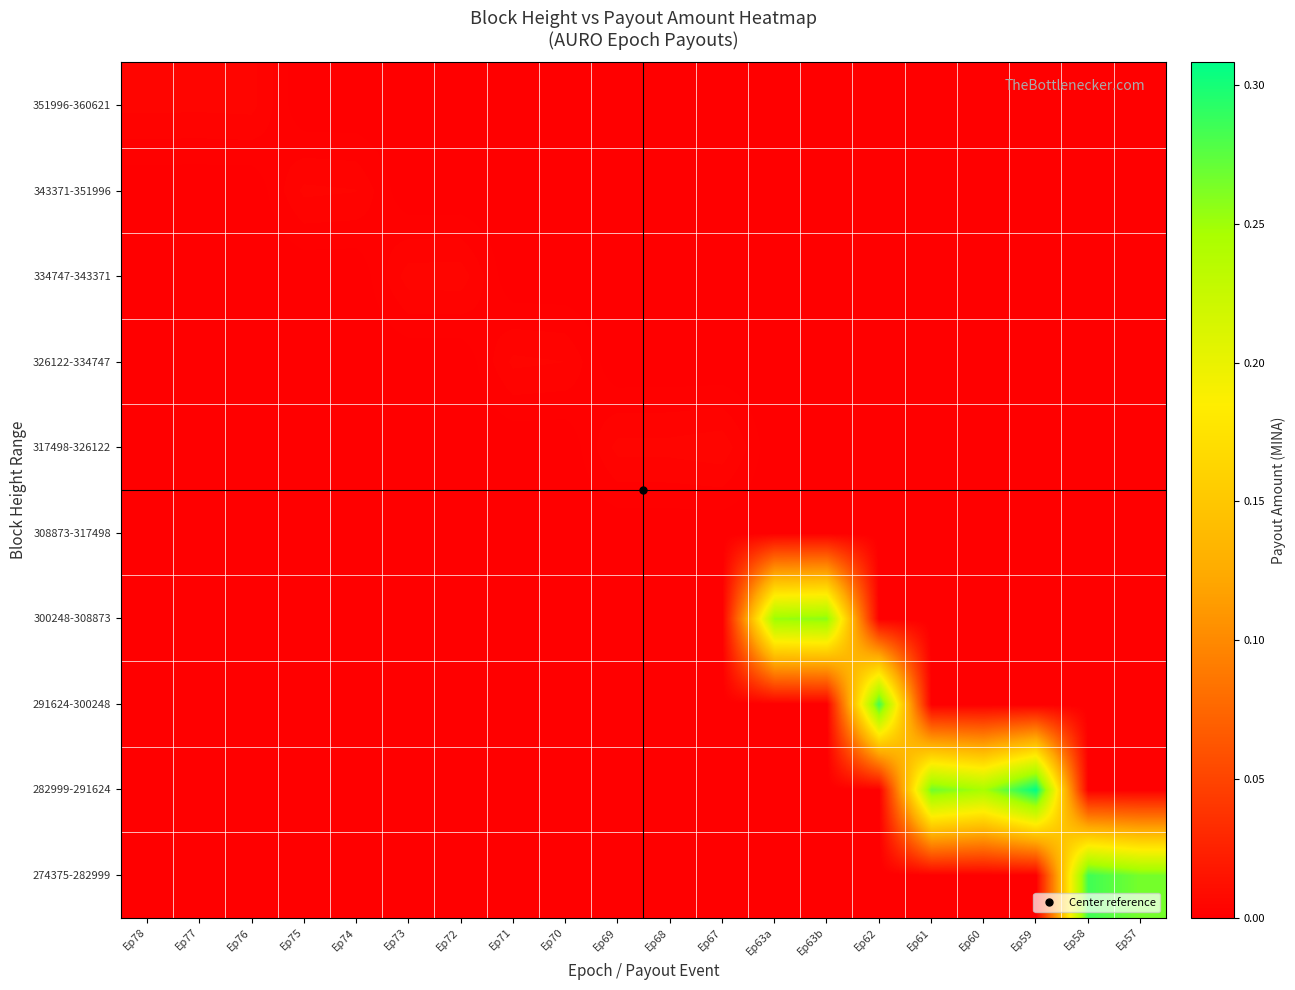

At which category does the chart reach its minimum across all series?

Ep78